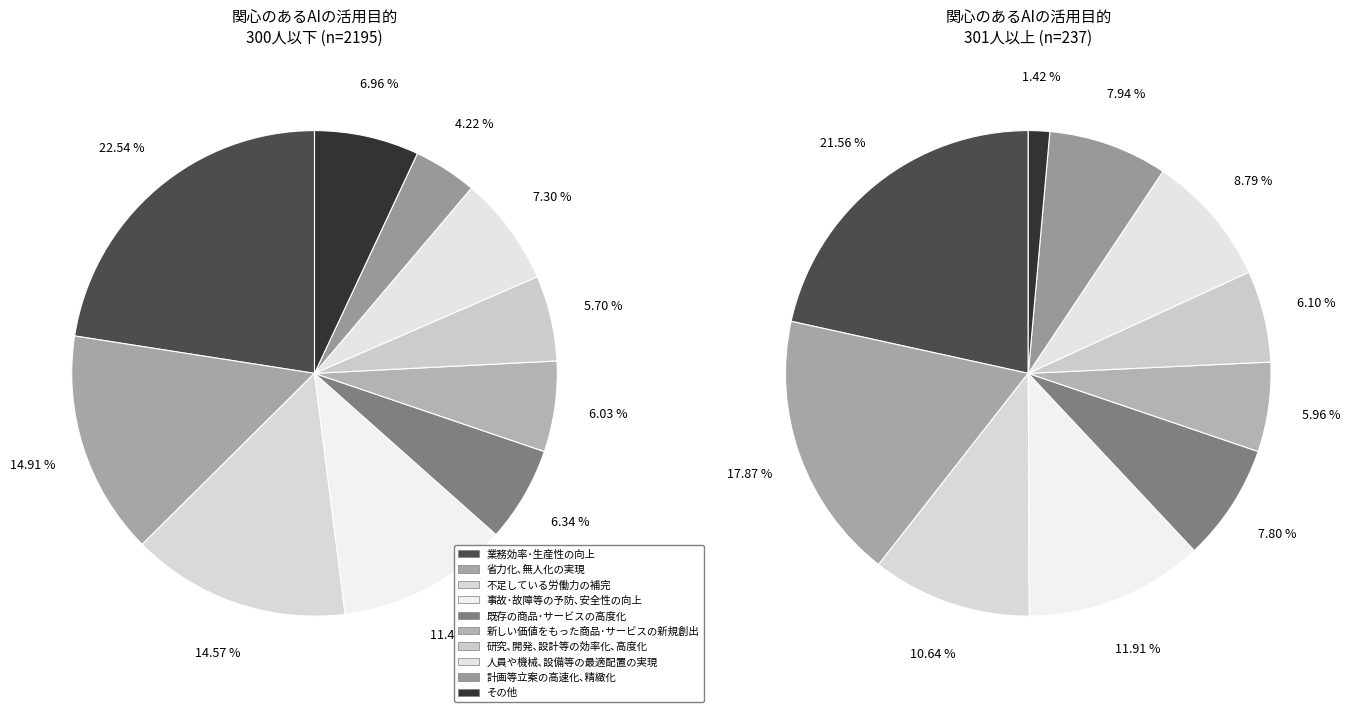

Which slice is the largest?

業務効率･生産性の向上